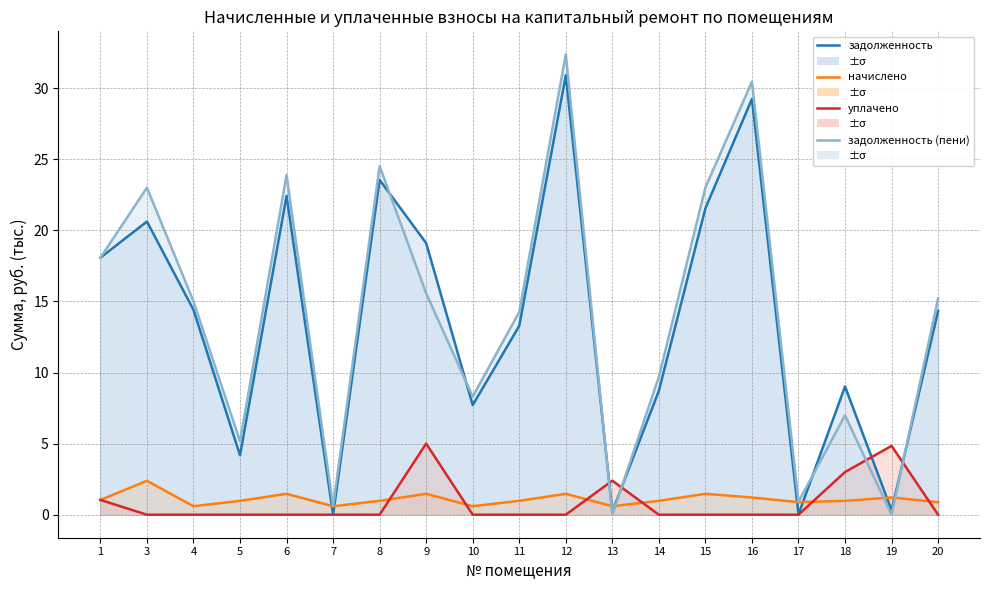

Which category has the lowest value in the начислено series?

4